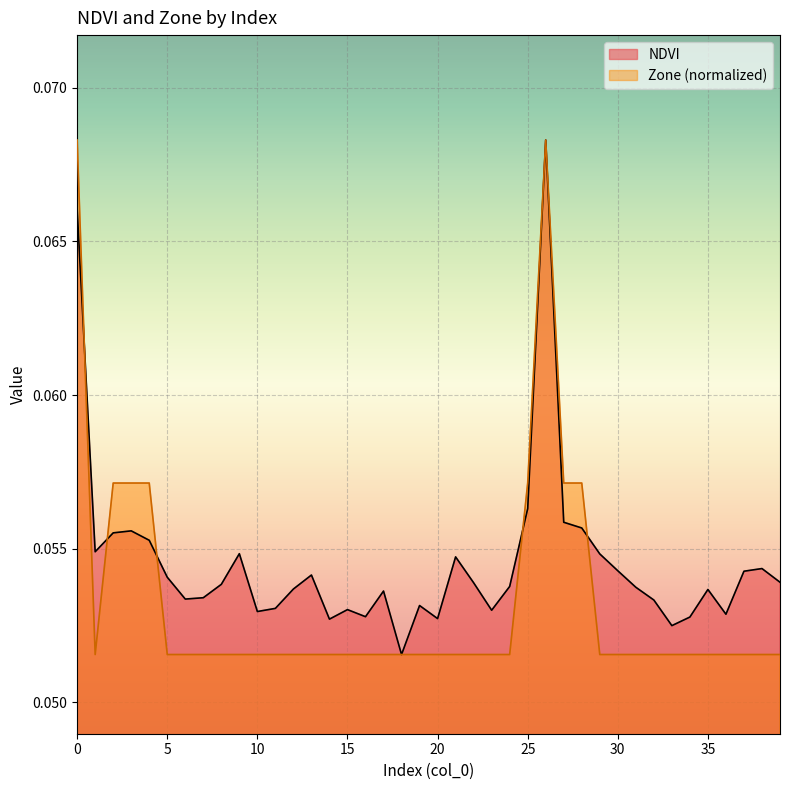

The Zone series shows 0.1 at 18. True or false?

True